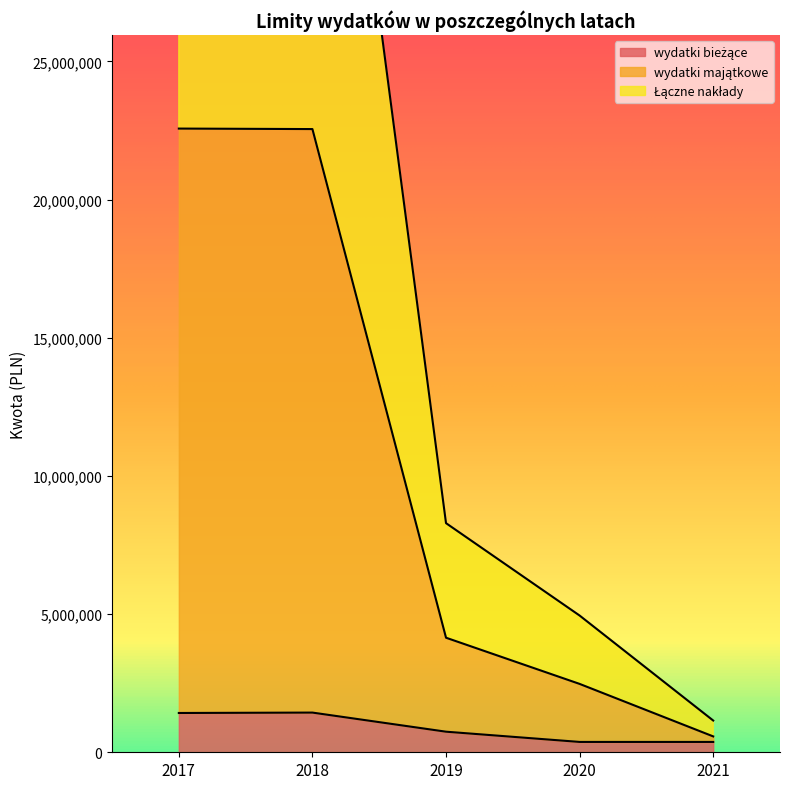

What is the lowest value of the wydatki majątkowe series?

574400